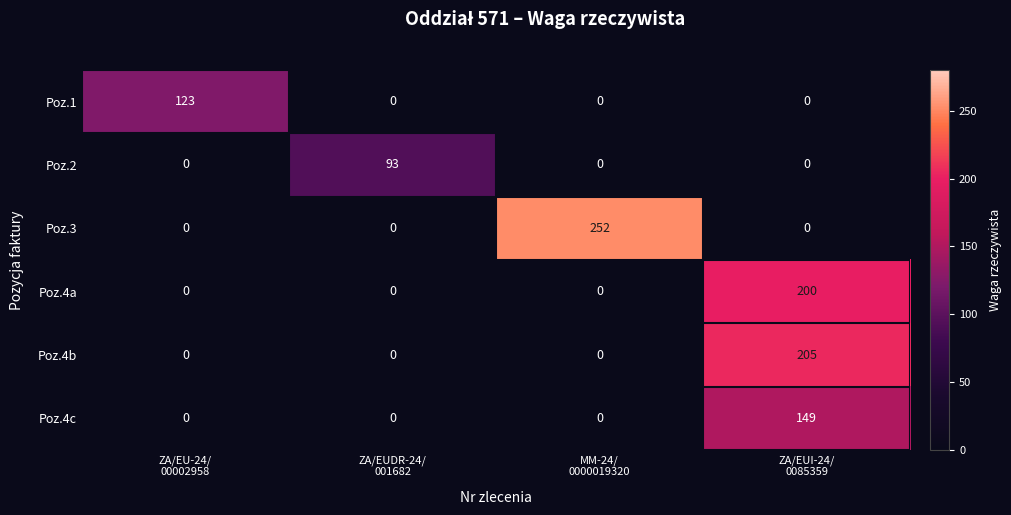

Reading left to right, what are all the values shown in this chart?

Poz.1: 123	0	0	0
Poz.2: 0	93	0	0
Poz.3: 0	0	252	0
Poz.4a: 0	0	0	200
Poz.4b: 0	0	0	205
Poz.4c: 0	0	0	149